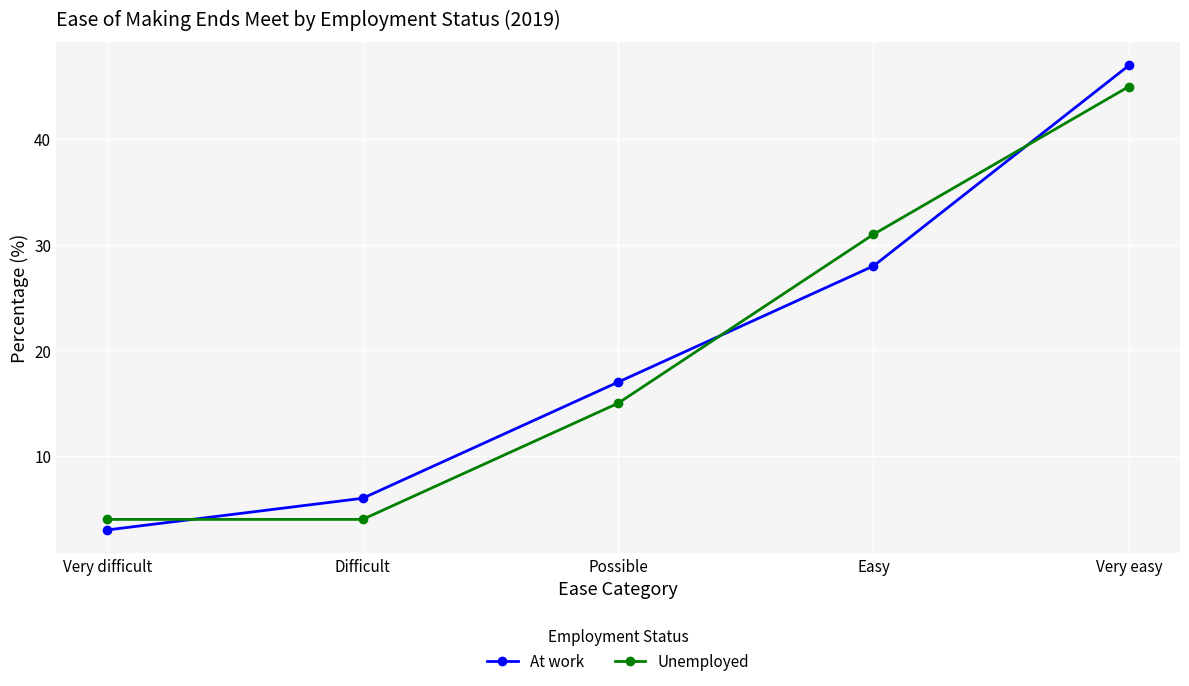

What is the difference between the maximum and minimum values in the Unemployed series?

41